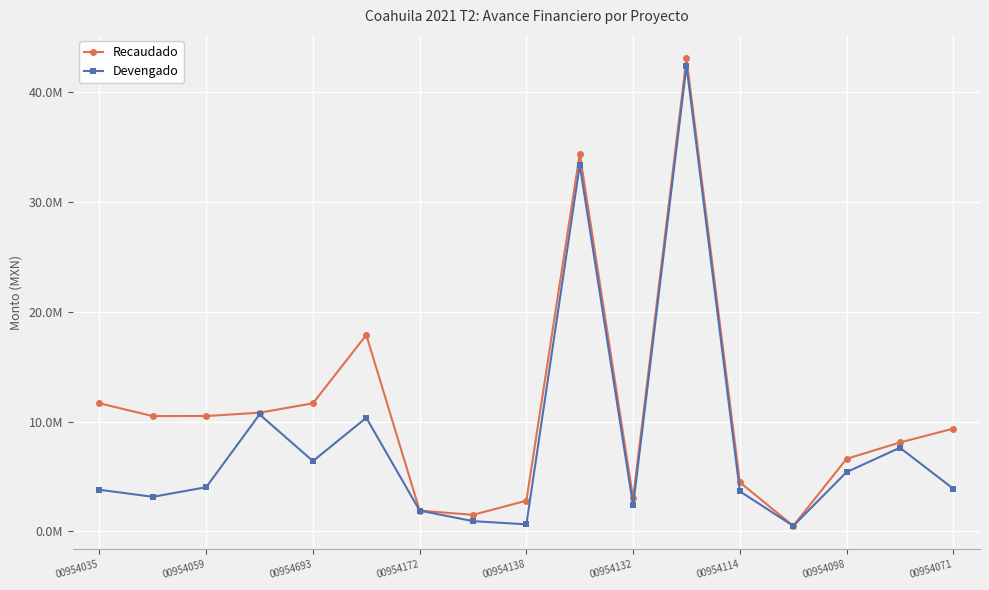

Reading right to left, list all the values displayed in this chart.

Recaudado: 9354567.5	8092082.8	6605960.0	500000.0	4466922.8	43050793.2	3002660.0	34375971.1	2794271.2	1507566.8	1893589.6	17875784.1	11654266.9	10802893.6	10497751.0	10493030.3	11654266.6
Devengado: 3879668.9	7615094.0	5396712.8	500000.0	3649231.6	42362870.5	2358080.0	33345290.5	643264.2	934961.9	1893589.6	10340529.8	6398373.4	10646974.0	4022537.6	3147909.1	3789198.5